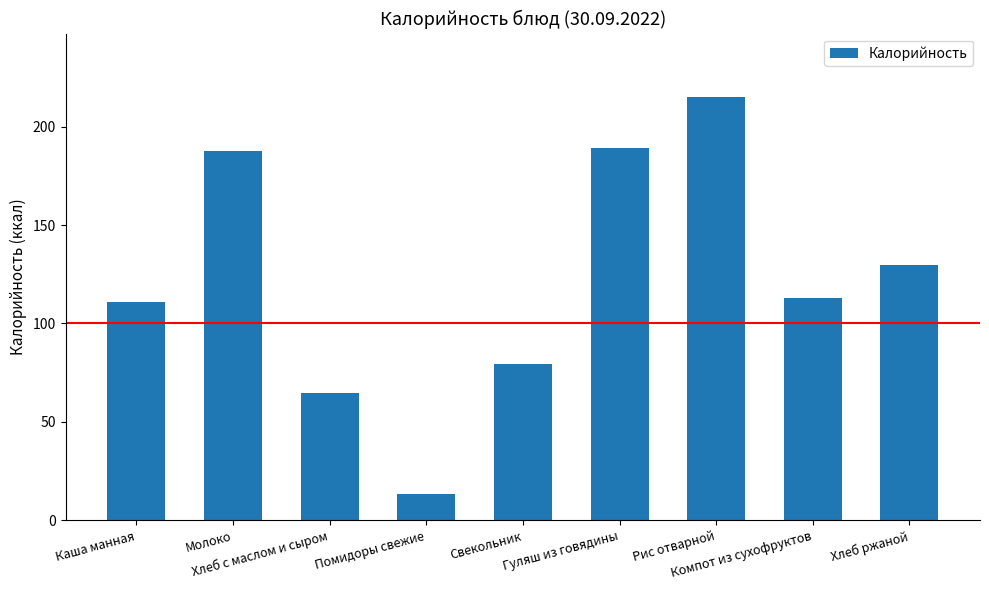

What is the label of the 3rd bar from the left?

Хлеб с маслом и сыром